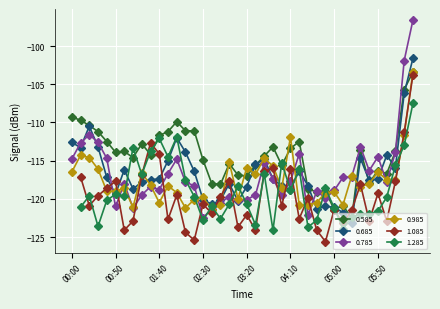

What is the difference between the highest and lowest values at 2019/03/01 05:40?

1.7